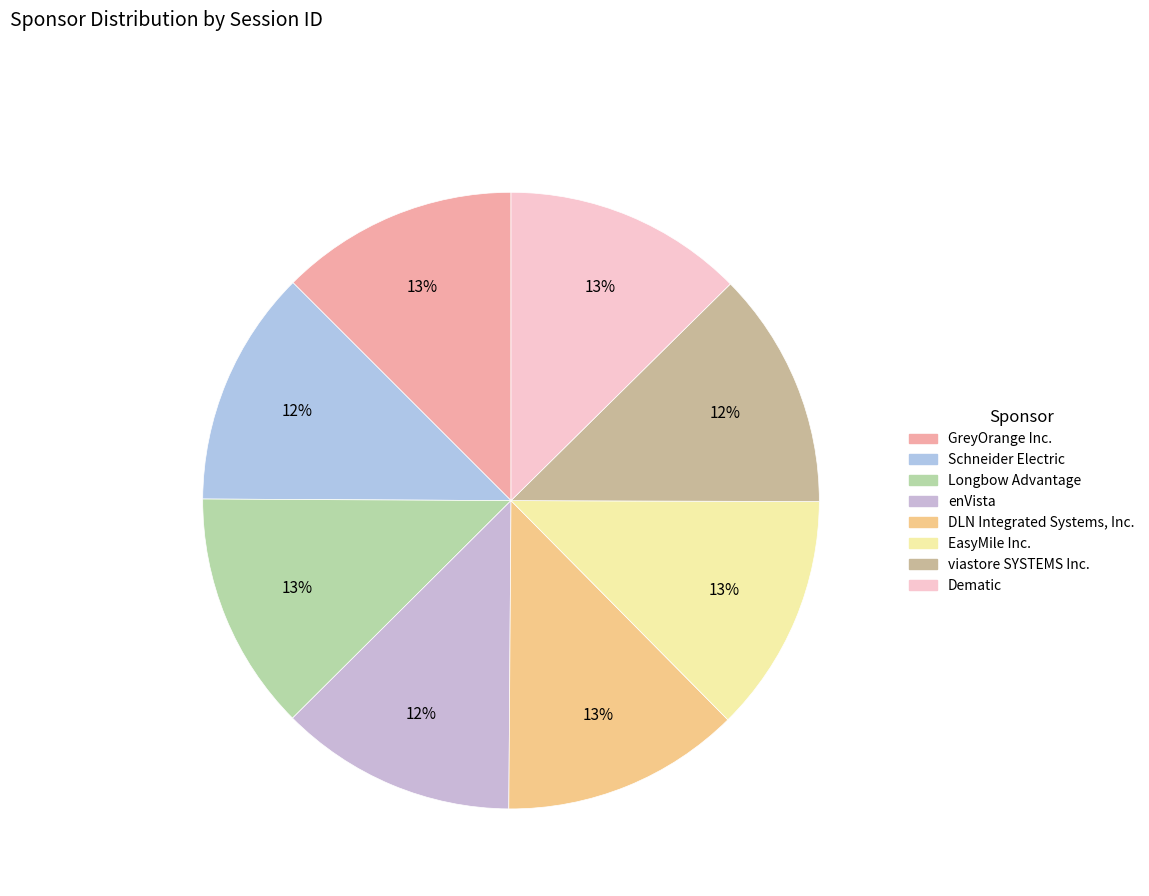

To the nearest percent, what percentage of the pie is Schneider Electric?

12%